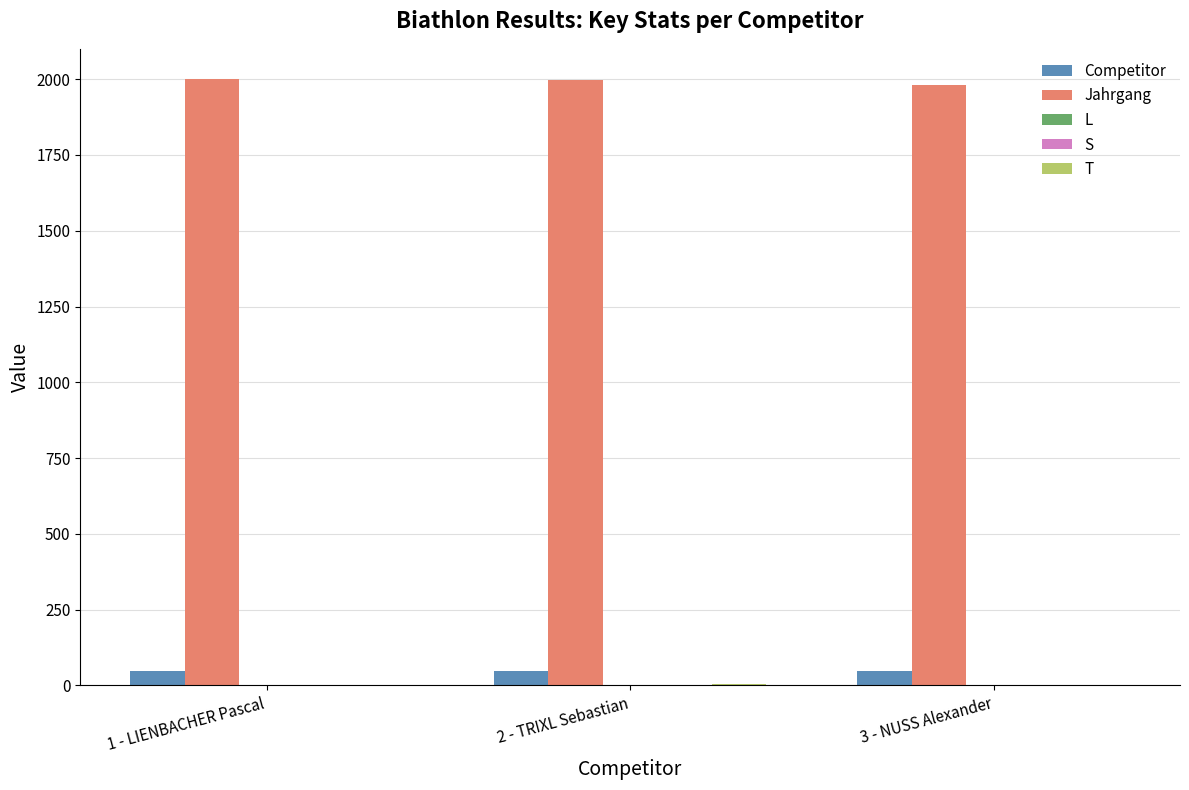

What is the sum of all Jahrgang values?

5979